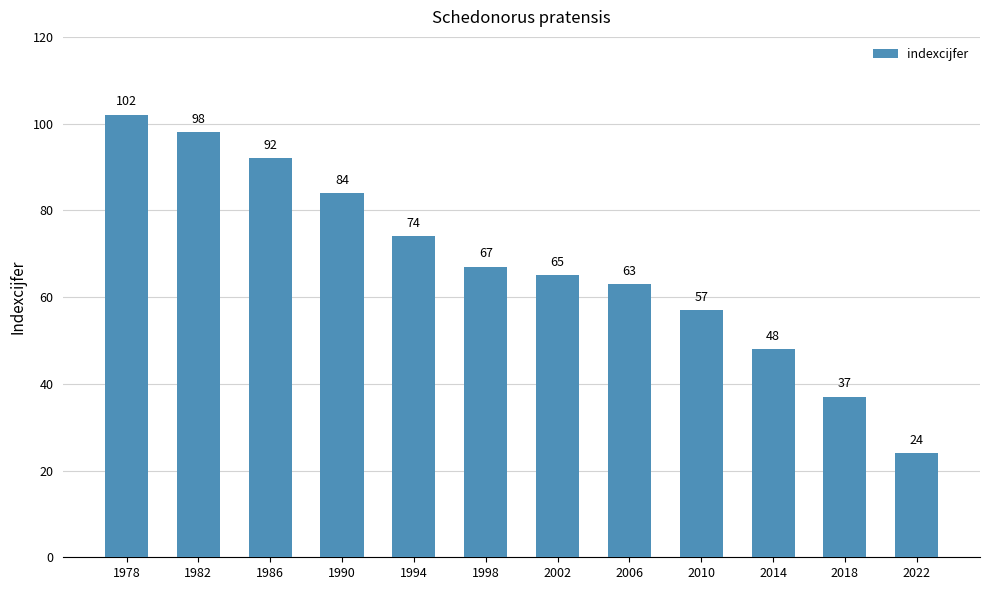

List the labels in order of value, largest first.

1978, 1982, 1986, 1990, 1994, 1998, 2002, 2006, 2010, 2014, 2018, 2022